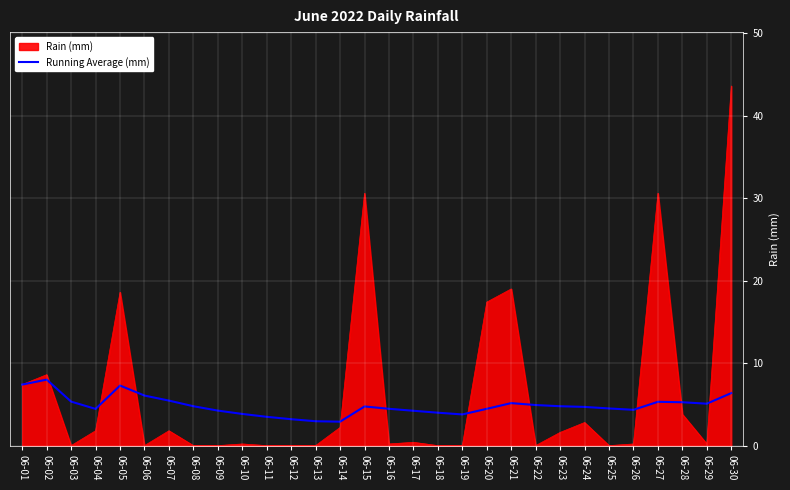

At which category is the sum across all series the highest?

06-30